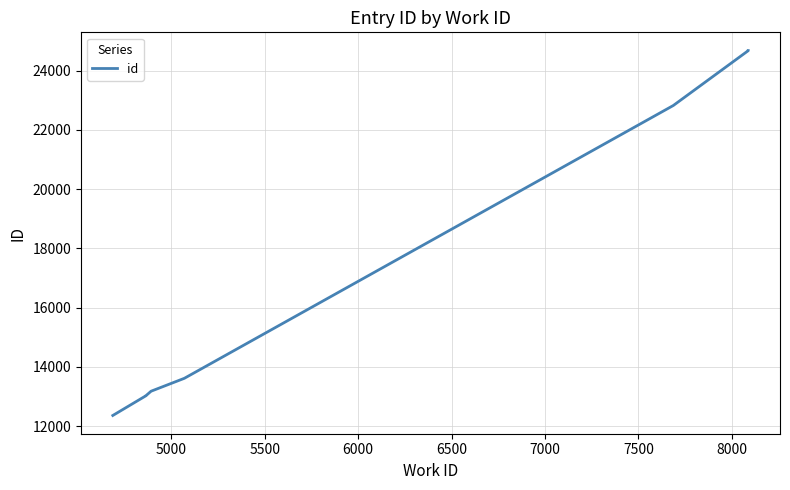

Reading left to right, extract all data points from this chart.

12363	13027	13029	13182	13617	22821	24671	24674